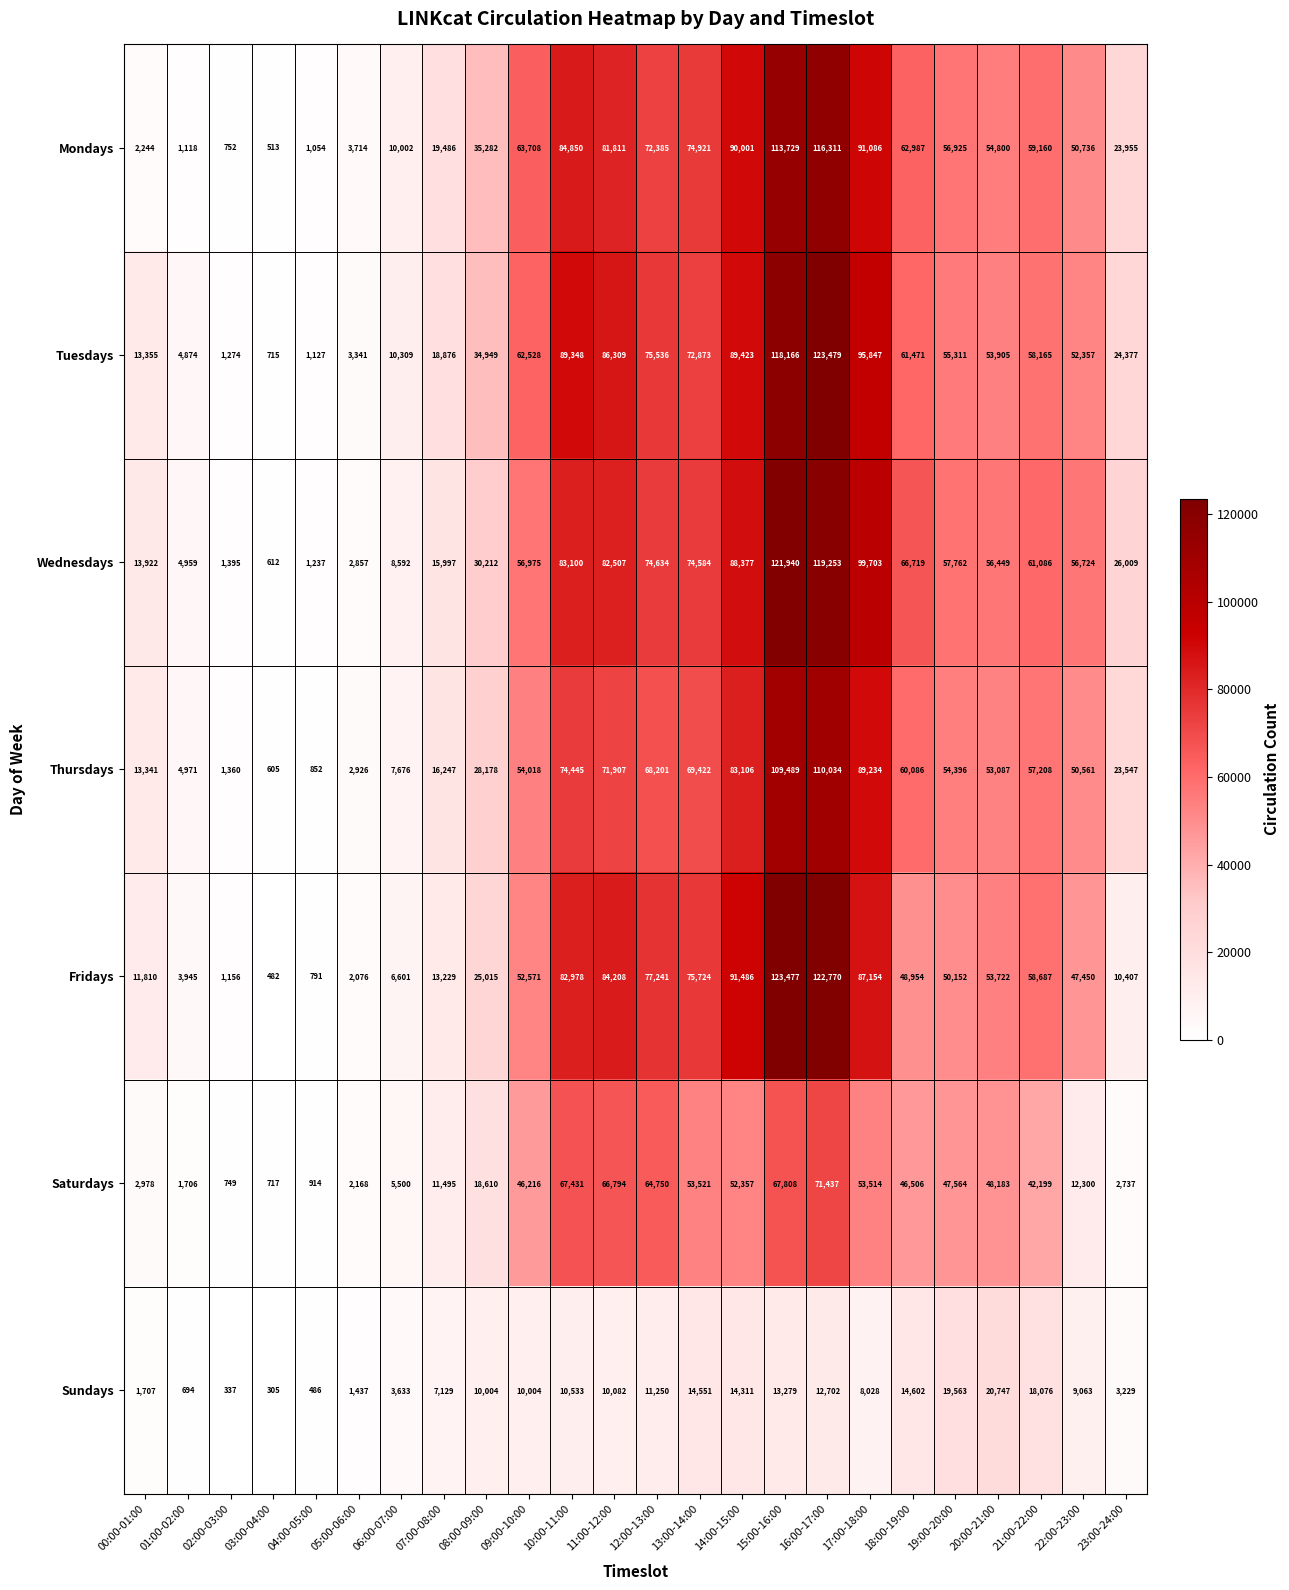

At which category does the chart reach its peak across all series?

16:00-17:00